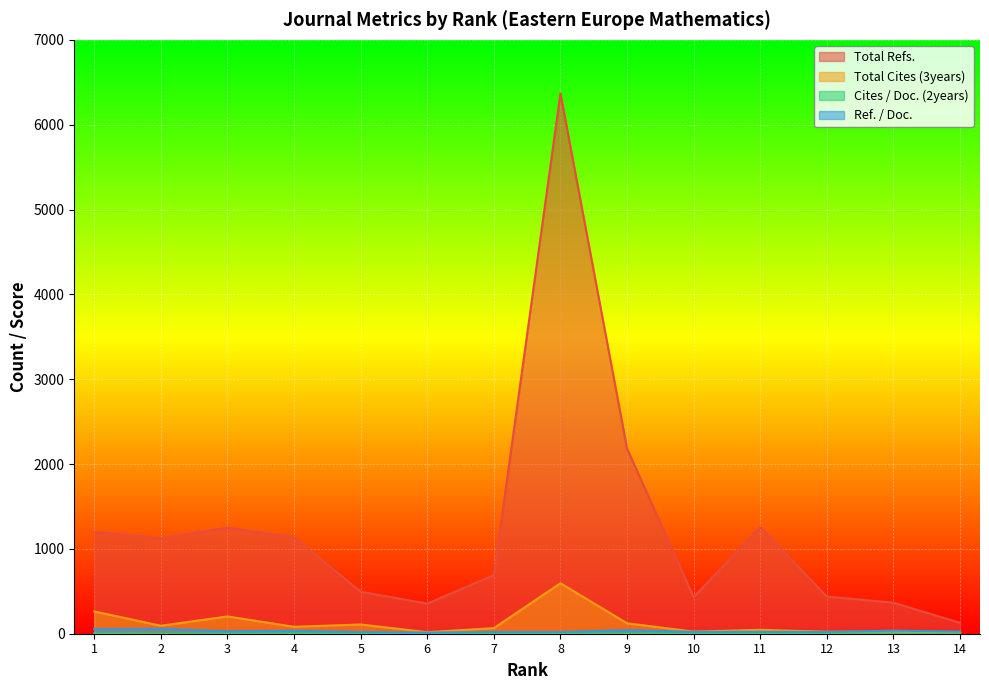

At how many categories does at least one series exceed 3805?

1